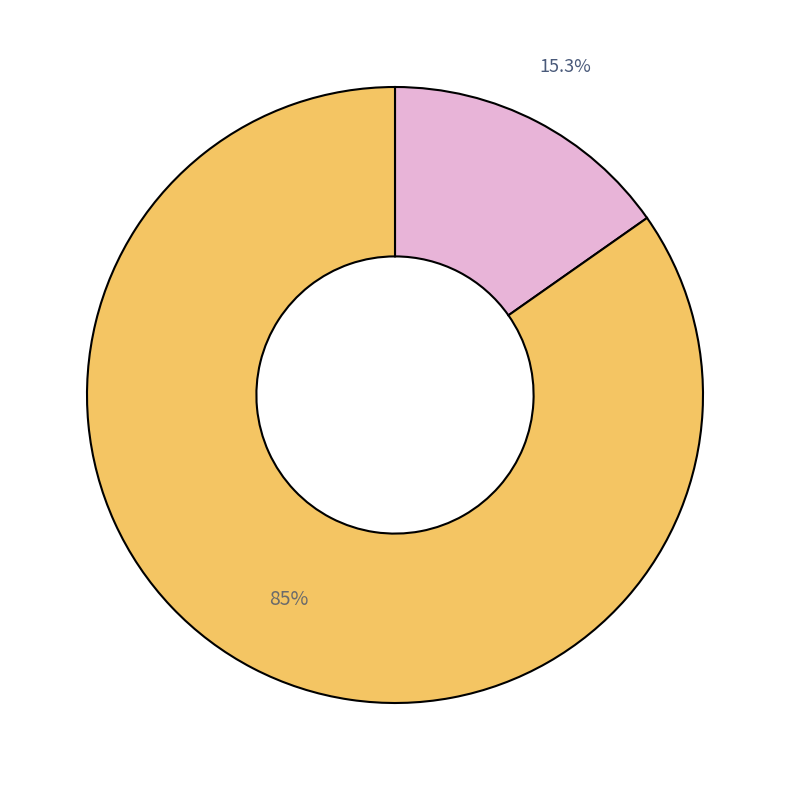

To the nearest percent, what is the average slice percentage?

50%